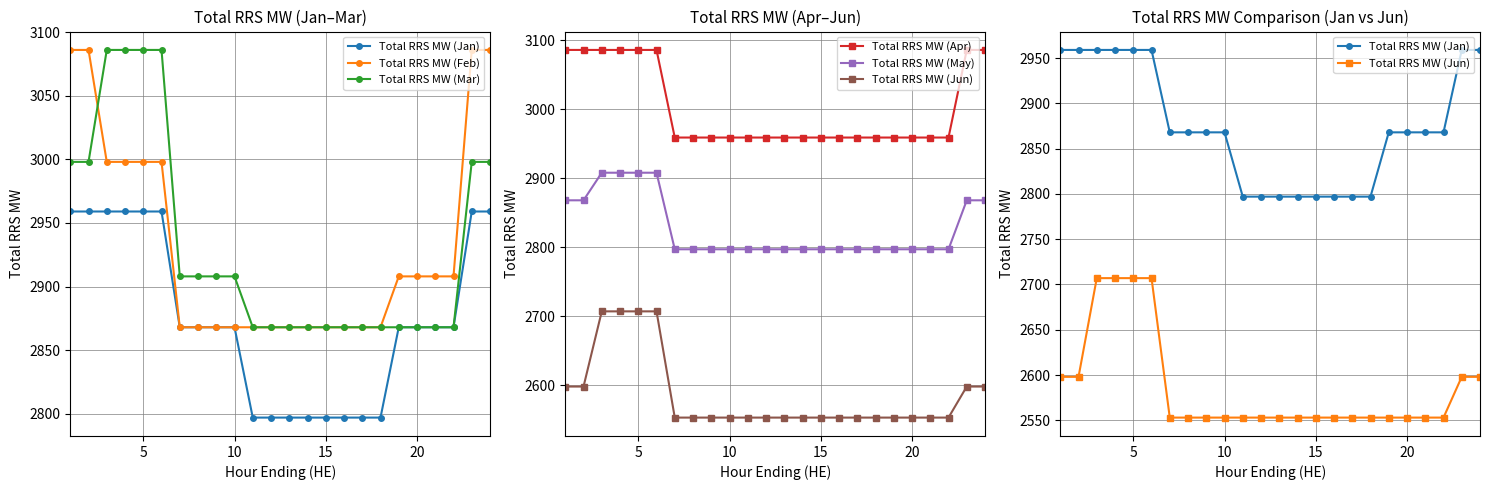

How many lines are shown in the chart?

6